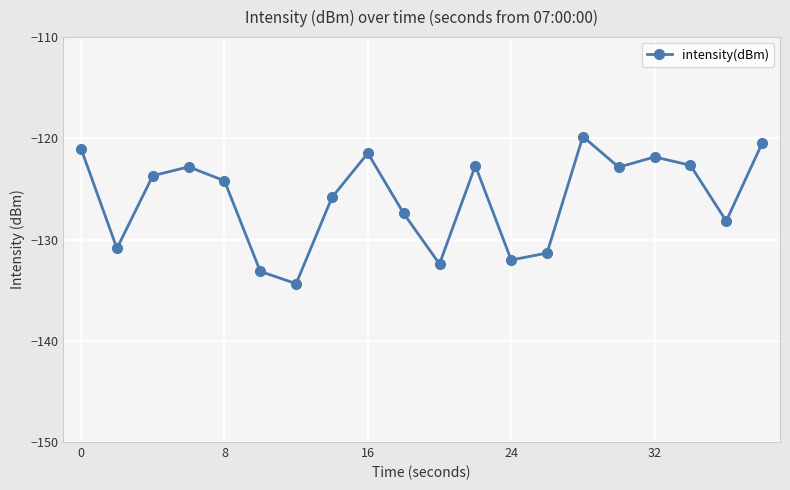

What is the value of the 13th point from the left?

-132.0